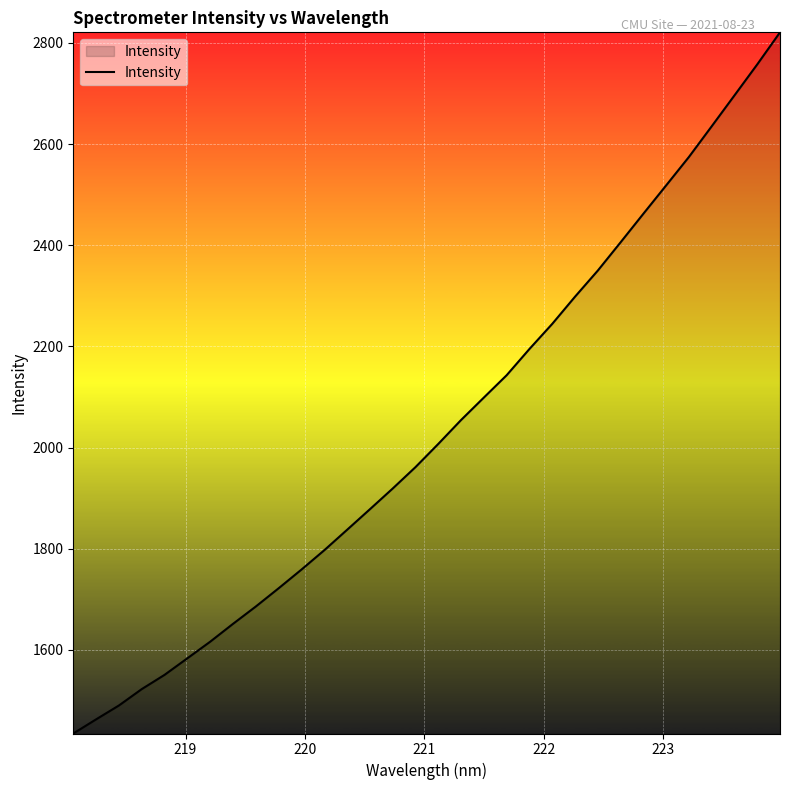

What is the difference between the maximum and minimum values?

1386.3